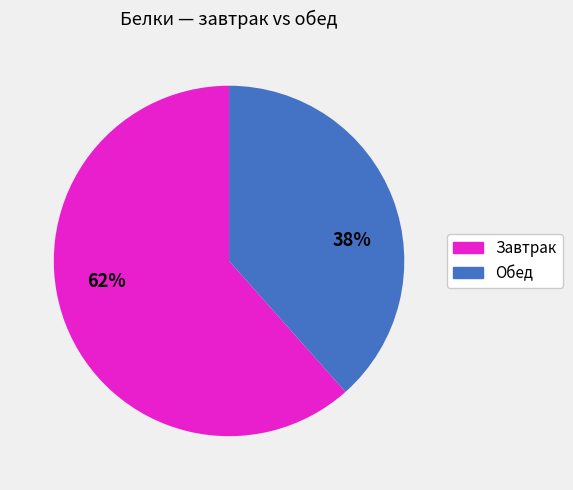

To the nearest percent, what is the average slice percentage?

50%